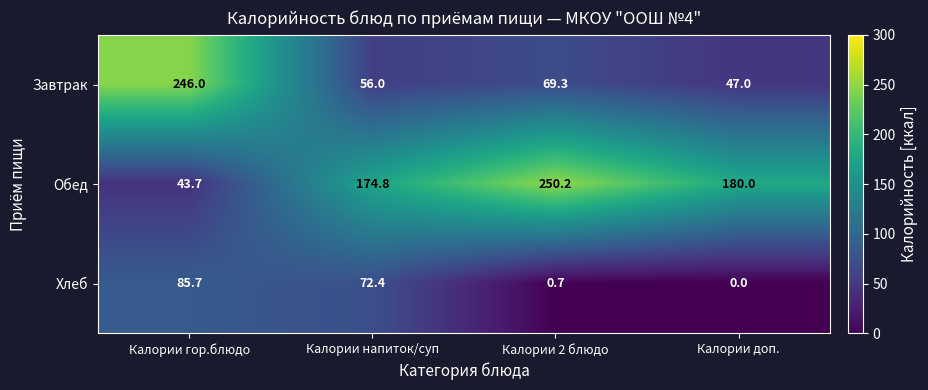

Which label corresponds to the largest value in the chart?

Калории 2 блюдо